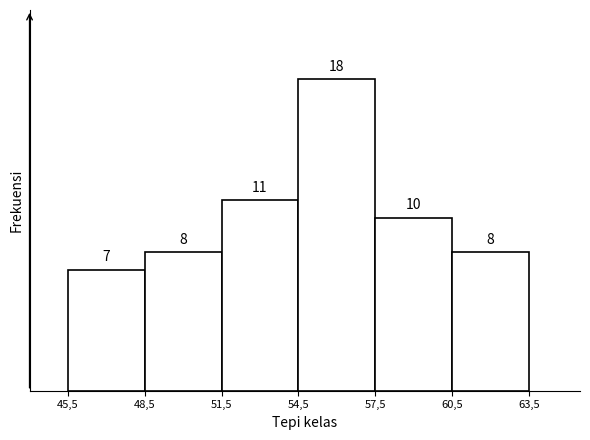

Reading left to right, extract all data points from this chart.

7	8	11	18	10	8